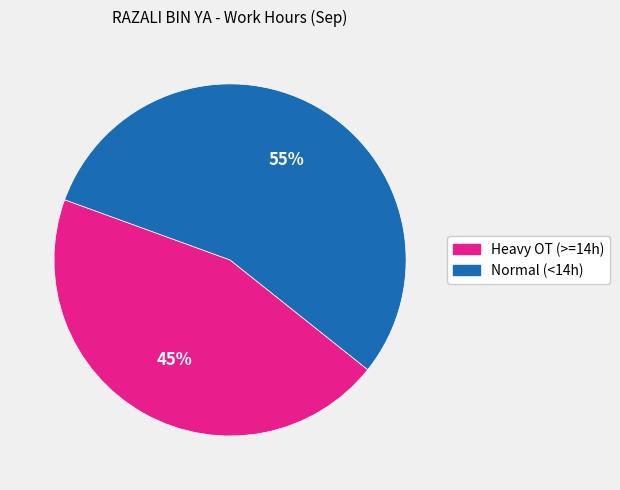

Is there any slice that represents more than half of the pie?

Yes